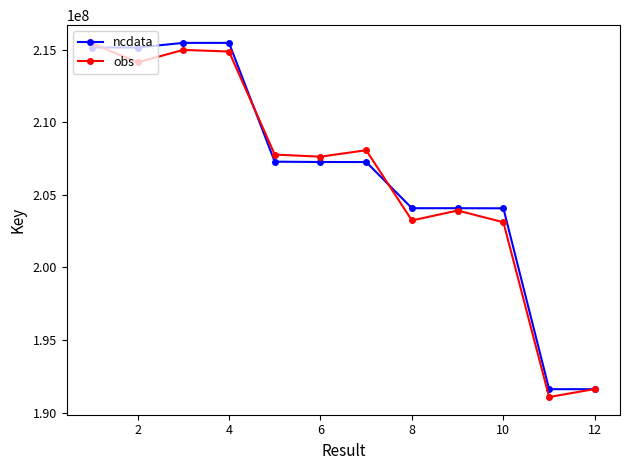

Is this an area chart (filled region under the line)?

No